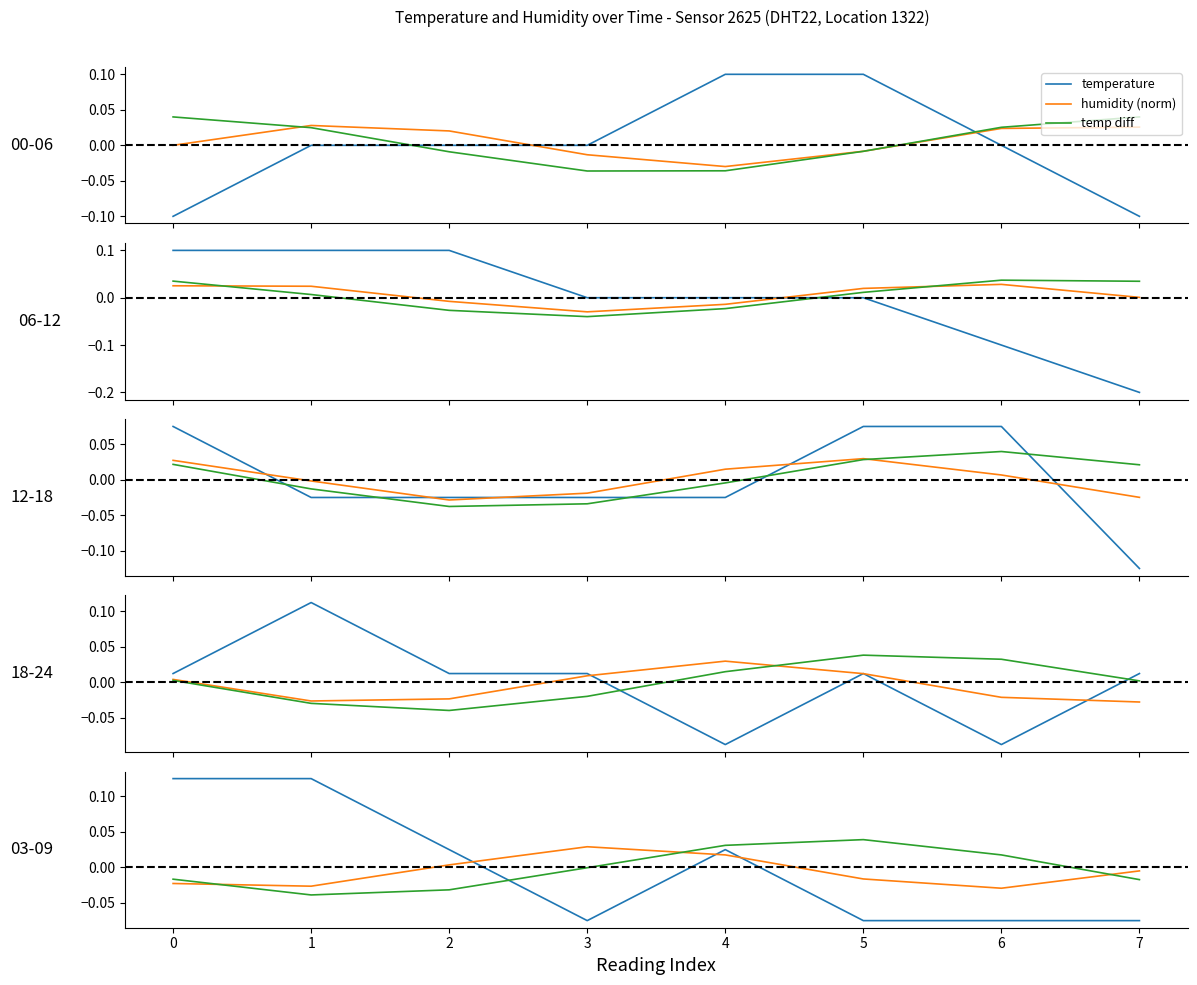

What are all the series names shown in the legend?

temperature, humidity (norm), temp diff